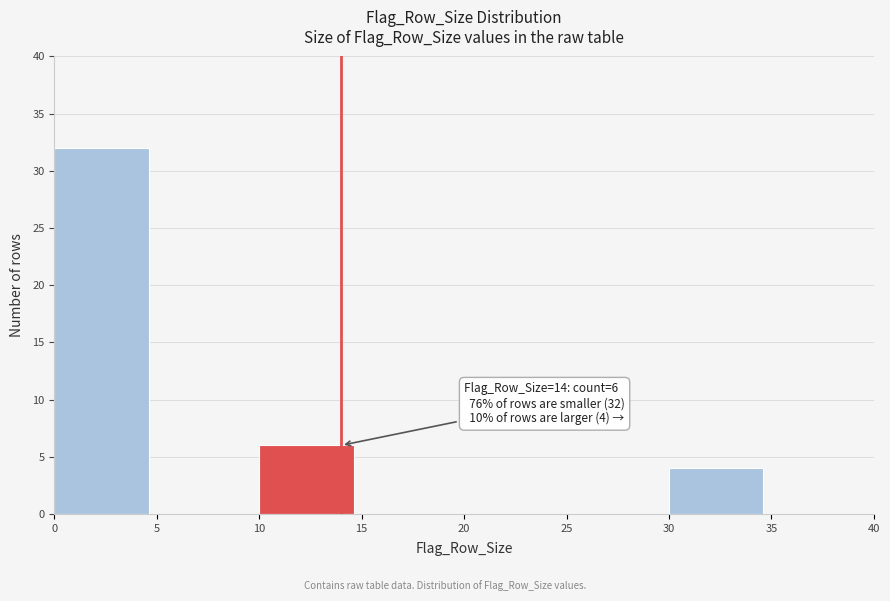

Which range on the x-axis has the tallest bar?

0 to 5